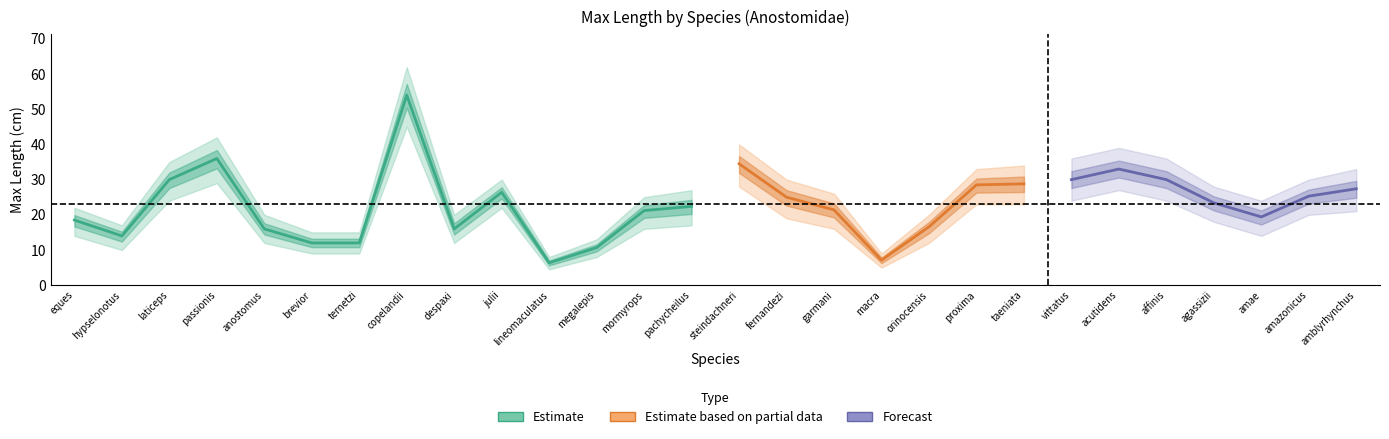

Reading left to right, transcribe all the data shown in this chart.

center: Abramites eques=18.5	Abramites hypselonotus=14.0	Anostomoides laticeps=30.0	Anostomoides passionis=36.0	Anostomus anostomus=16.0	Anostomus brevior=12.0	Anostomus ternetzi=12.0	Hypomasticus copelandii=54.0	Hypomasticus despaxi=16.0	Hypomasticus julii=26.4	Hypomasticus lineomaculatus=6.3	Hypomasticus megalepis=10.7	Hypomasticus mormyrops=21.2	Hypomasticus pachycheilus=22.4	Hypomasticus steindachneri=34.5	Laemolyta fernandezi=25.0	Laemolyta garmani=21.4	Laemolyta macra=7.1	Laemolyta orinocensis=16.6	Laemolyta proxima=28.5	Laemolyta taeniata=28.8	Leporellus vittatus=30.0	Leporinus acutidens=33.0	Leporinus affinis=30.0	Leporinus agassizii=23.4	Leporinus amae=19.4	Leporinus amazonicus=25.3	Leporinus amblyrhynchus=27.4
upper: Abramites eques=22.0	Abramites hypselonotus=17.0	Anostomoides laticeps=35.0	Anostomoides passionis=42.0	Anostomus anostomus=20.0	Anostomus brevior=15.0	Anostomus ternetzi=15.0	Hypomasticus copelandii=62.0	Hypomasticus despaxi=20.0	Hypomasticus julii=30.0	Hypomasticus lineomaculatus=8.0	Hypomasticus megalepis=13.0	Hypomasticus mormyrops=25.0	Hypomasticus pachycheilus=27.0	Hypomasticus steindachneri=40.0	Laemolyta fernandezi=30.0	Laemolyta garmani=26.0	Laemolyta macra=9.0	Laemolyta orinocensis=20.0	Laemolyta proxima=33.0	Laemolyta taeniata=34.0	Leporellus vittatus=36.0	Leporinus acutidens=39.0	Leporinus affinis=36.0	Leporinus agassizii=28.0	Leporinus amae=24.0	Leporinus amazonicus=30.0	Leporinus amblyrhynchus=33.0
lower: Abramites eques=14.0	Abramites hypselonotus=10.0	Anostomoides laticeps=24.0	Anostomoides passionis=29.0	Anostomus anostomus=12.0	Anostomus brevior=9.0	Anostomus ternetzi=9.0	Hypomasticus copelandii=45.0	Hypomasticus despaxi=12.0	Hypomasticus julii=22.0	Hypomasticus lineomaculatus=4.5	Hypomasticus megalepis=8.0	Hypomasticus mormyrops=16.0	Hypomasticus pachycheilus=17.0	Hypomasticus steindachneri=28.0	Laemolyta fernandezi=19.0	Laemolyta garmani=16.0	Laemolyta macra=5.0	Laemolyta orinocensis=12.0	Laemolyta proxima=23.0	Laemolyta taeniata=23.0	Leporellus vittatus=24.0	Leporinus acutidens=27.0	Leporinus affinis=24.0	Leporinus agassizii=18.0	Leporinus amae=14.0	Leporinus amazonicus=20.0	Leporinus amblyrhynchus=21.0